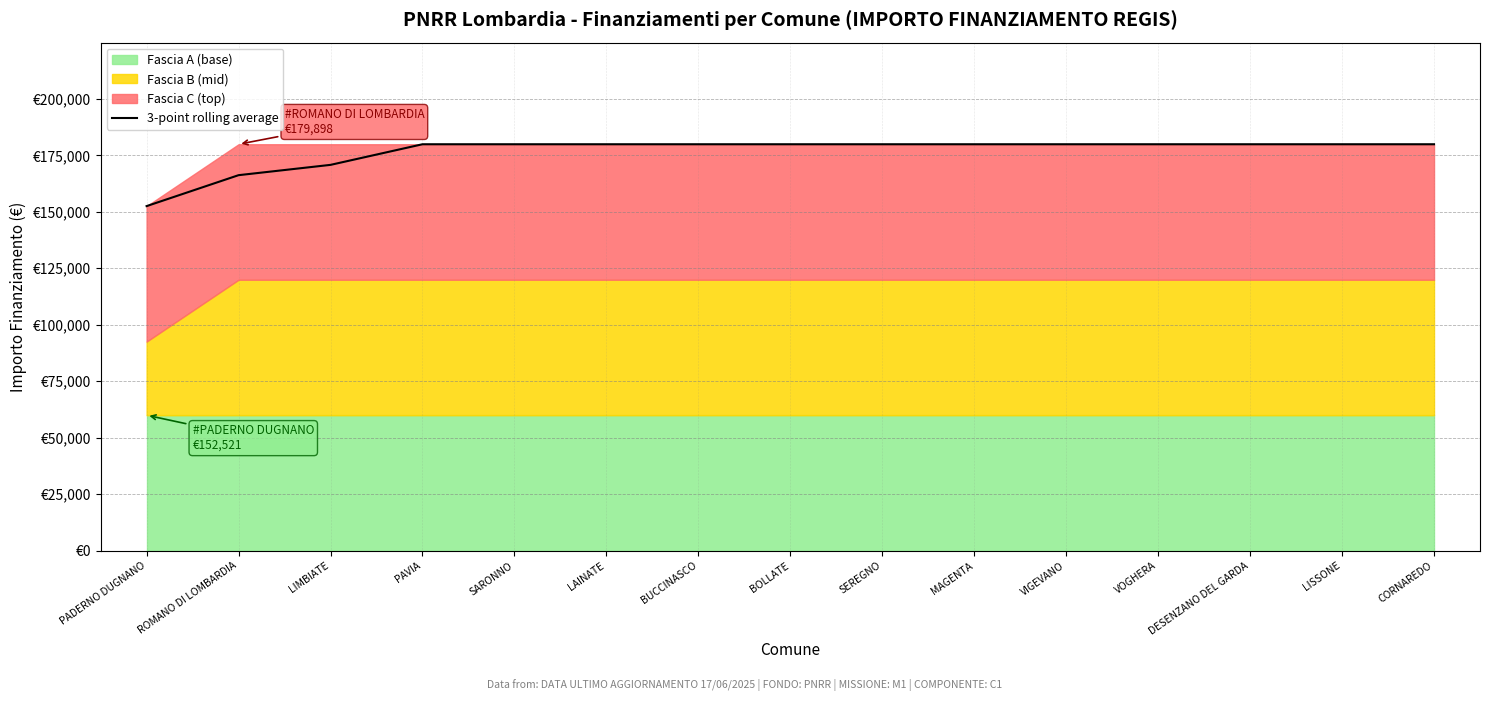

Is it true that the value at ROMANO DI LOMBARDIA is 166209.5?

True